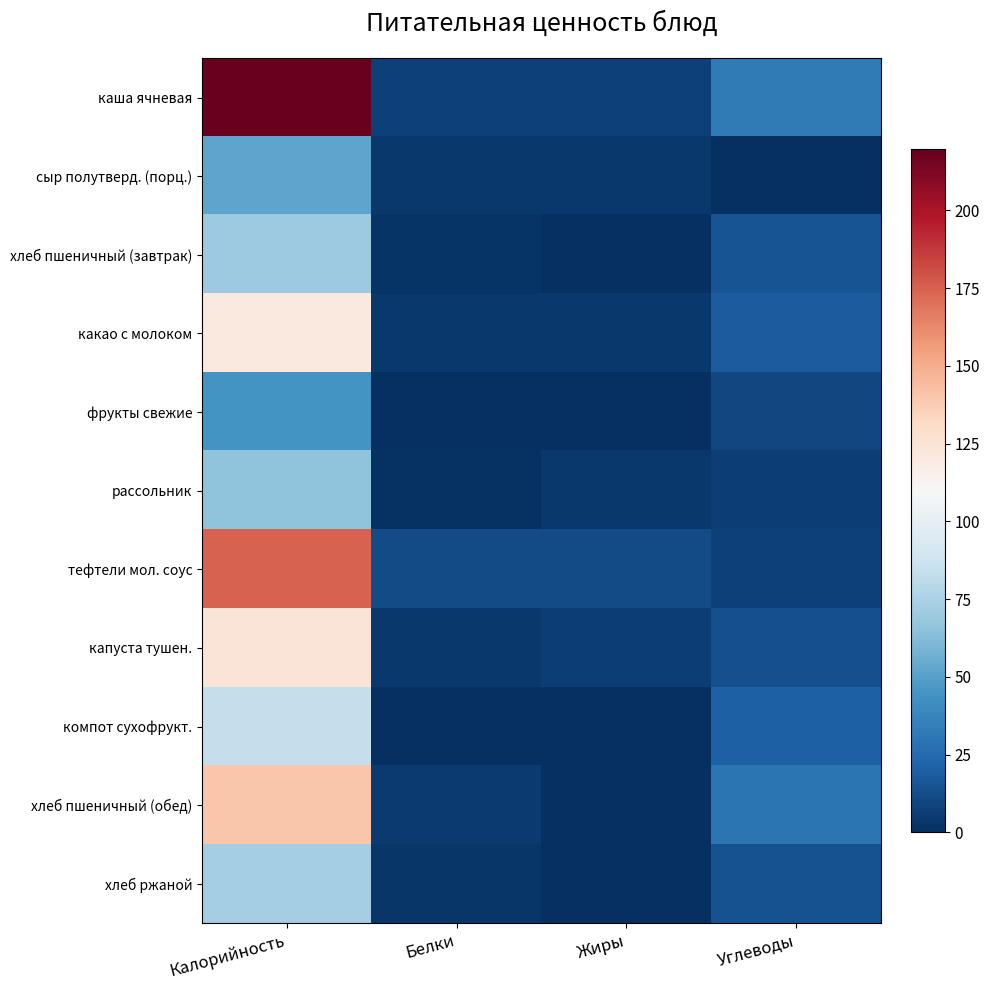

Which has a higher value, Углеводы or Белки?

Углеводы